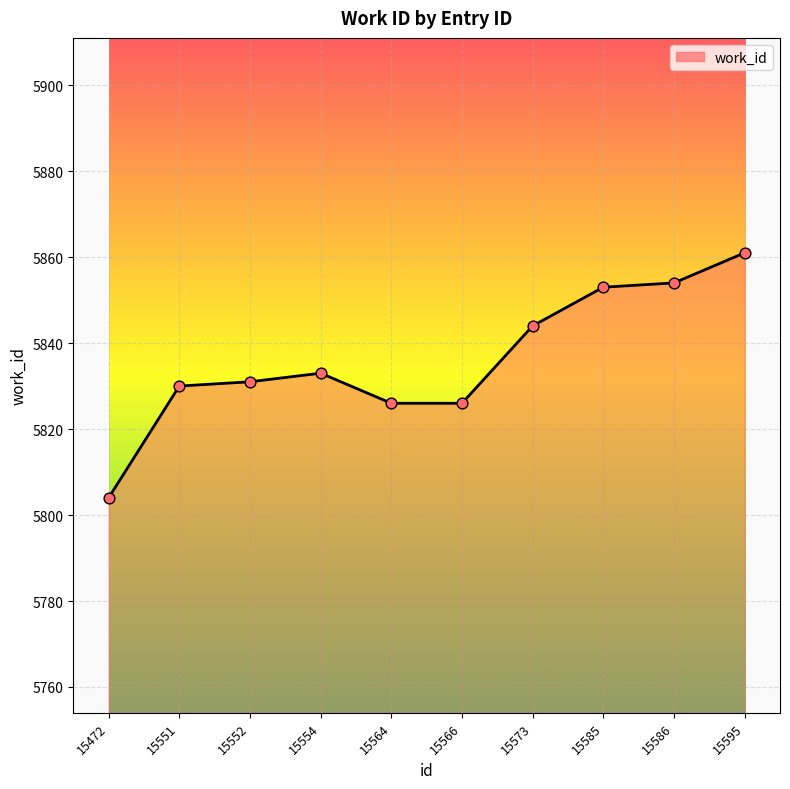

What is the change in value from 15551 to 15552?

+1